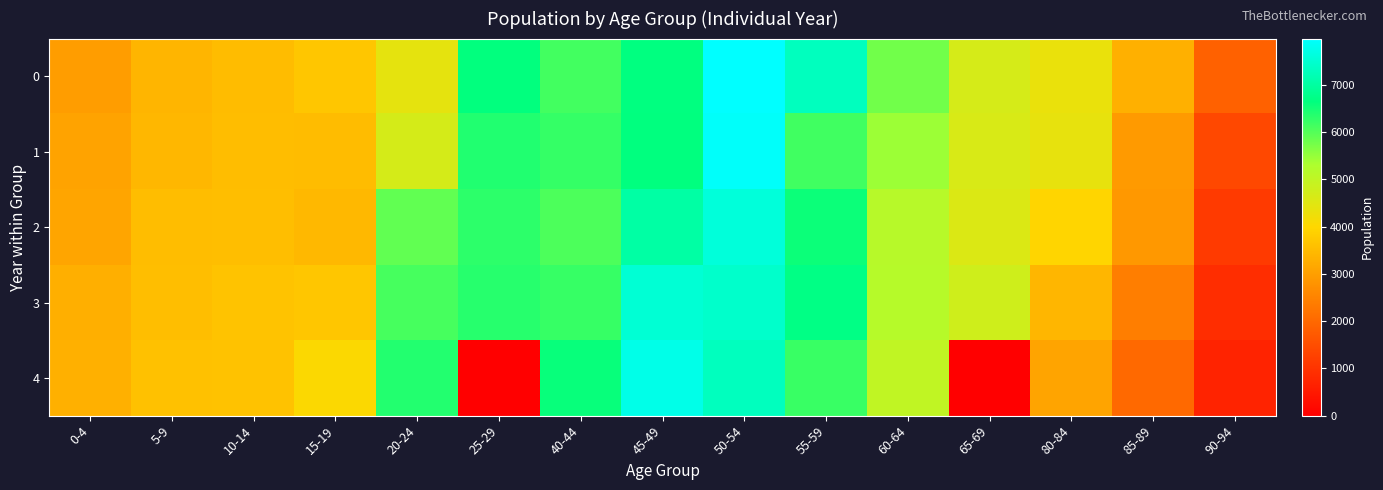

What is the difference between the highest and lowest values at 40-44?

536